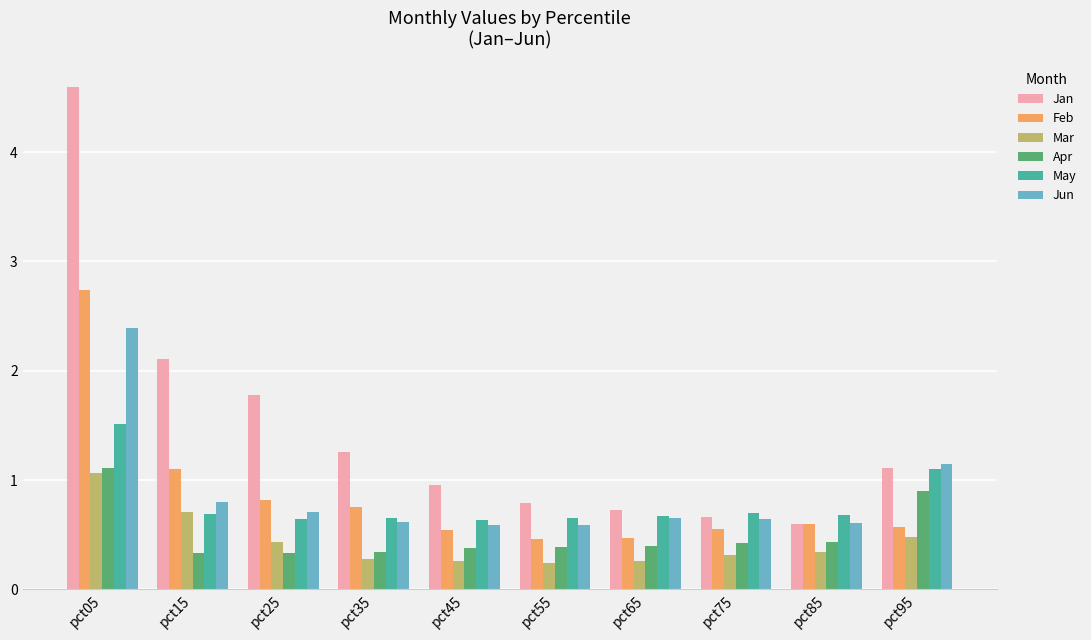

At how many categories does at least one series exceed 2?

2